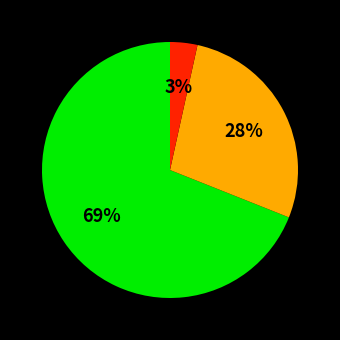

Is there a majority slice in this chart?

Yes